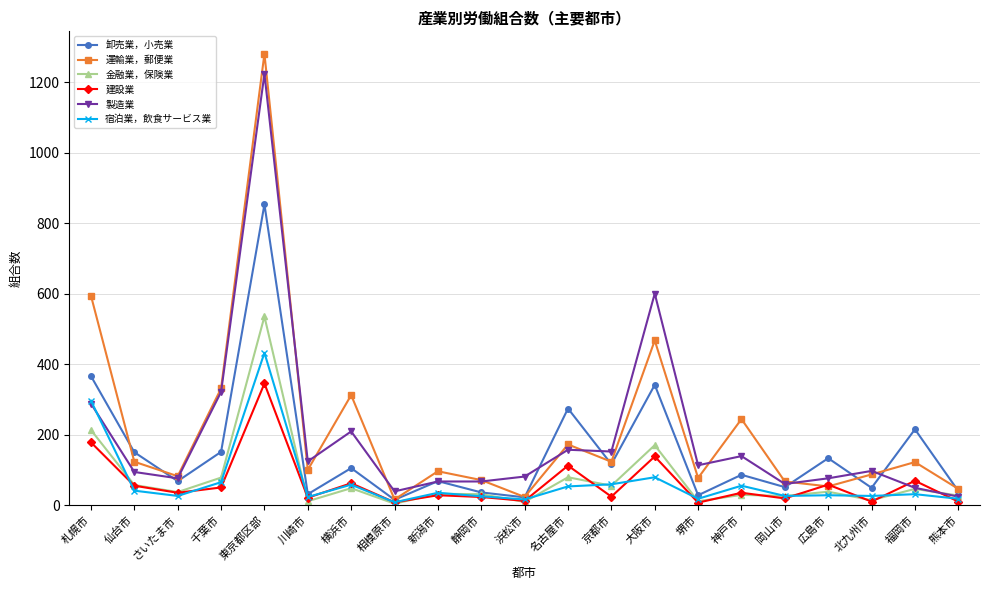

True or false: 建設業 has more than 1 points higher than both neighbors.

True